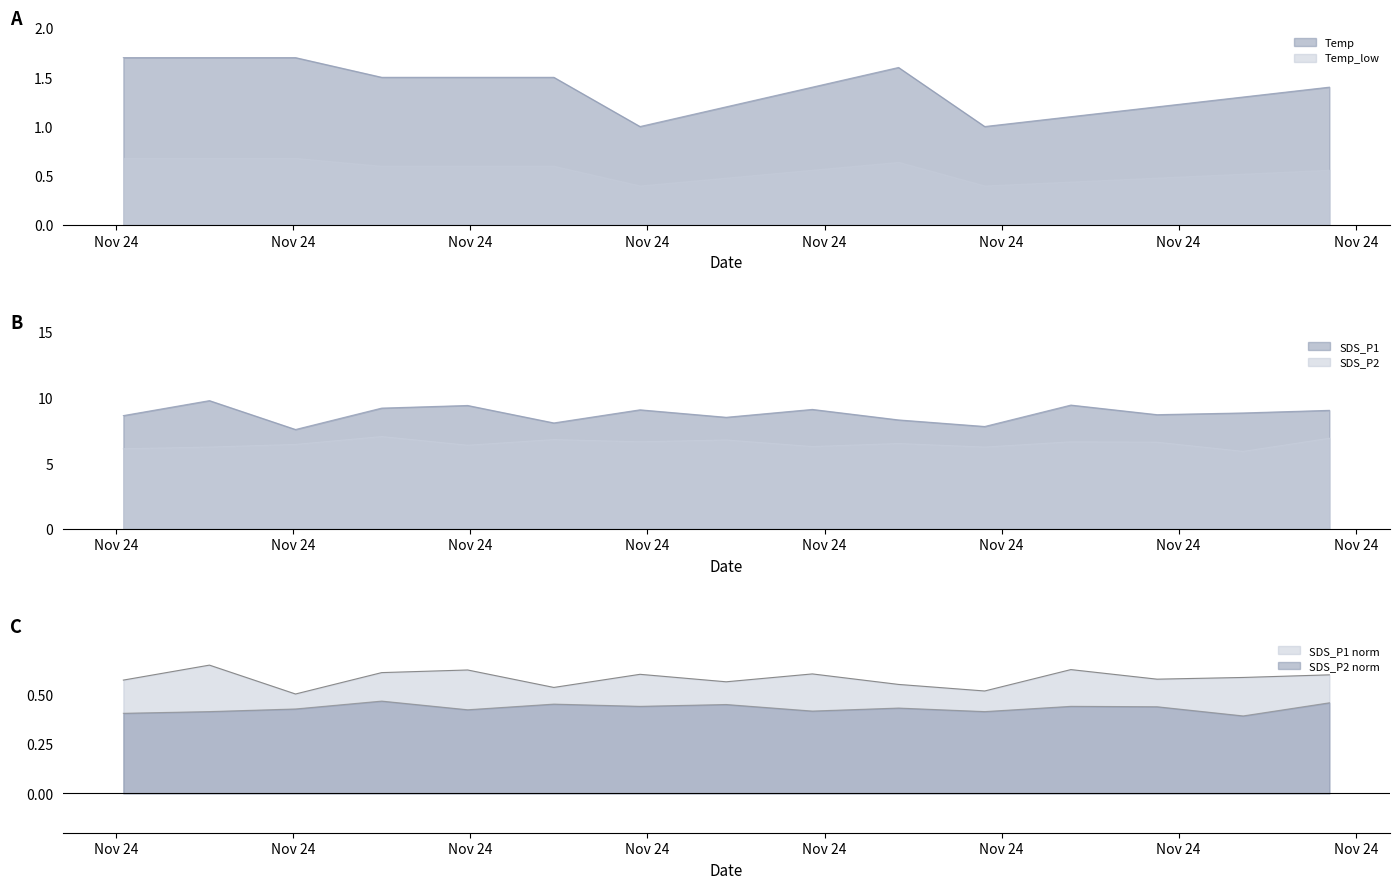

What value does the SDS_P2 series have at 2021/11/24 03:10:56?

5.9